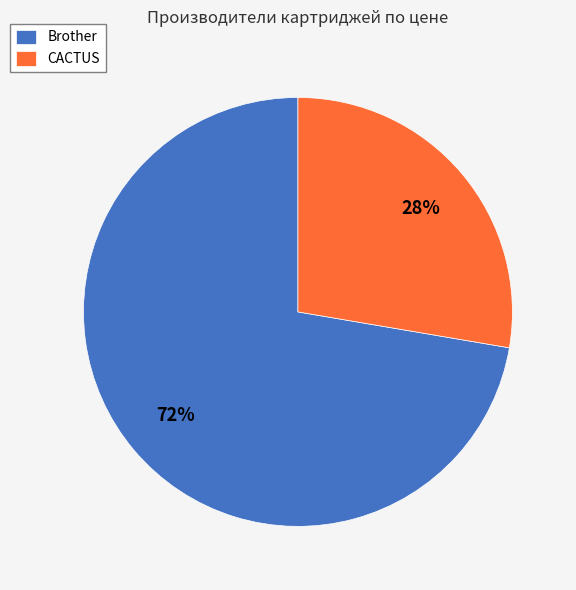

Approximately how many times larger is the value at CACTUS compared to Brother?

0.4